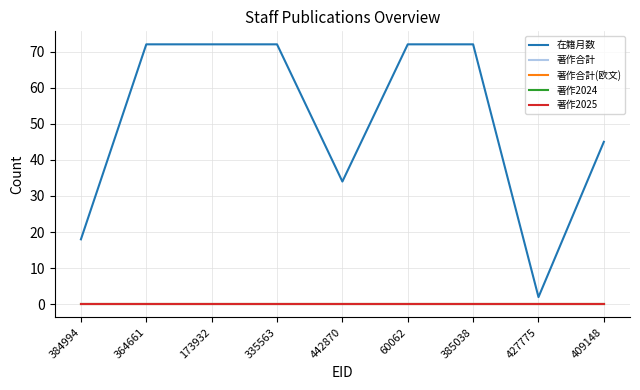

List the labels in order of 著作2025 value, smallest first.

384994, 364661, 173932, 335563, 442870, 60062, 385038, 427775, 409148